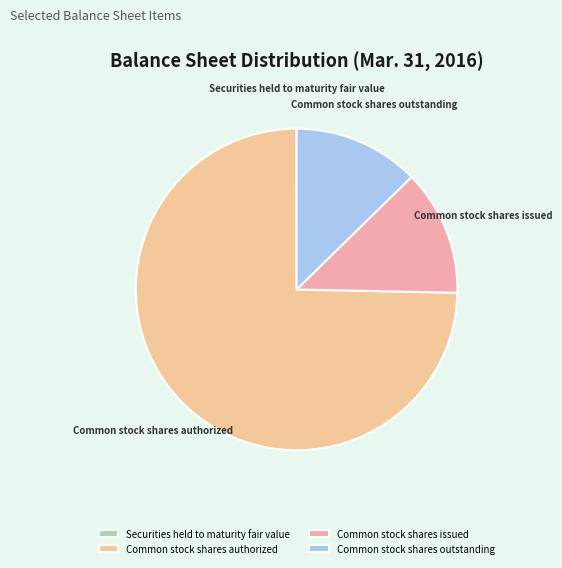

True or false: Common stock shares issued accounts for 13% of the total.

True